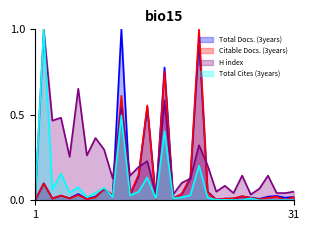

Which series has the largest range (max minus min)?

Total Docs. (3years)